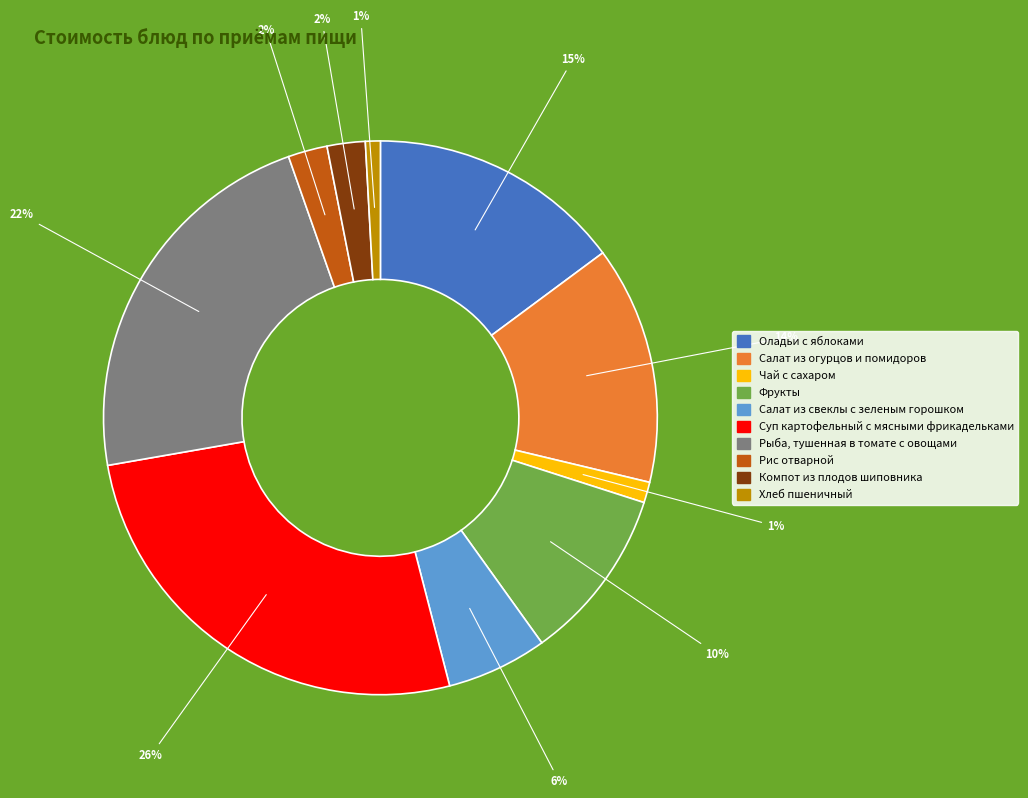

Which slice is the largest?

Суп картофельный с мясными фрикадельками